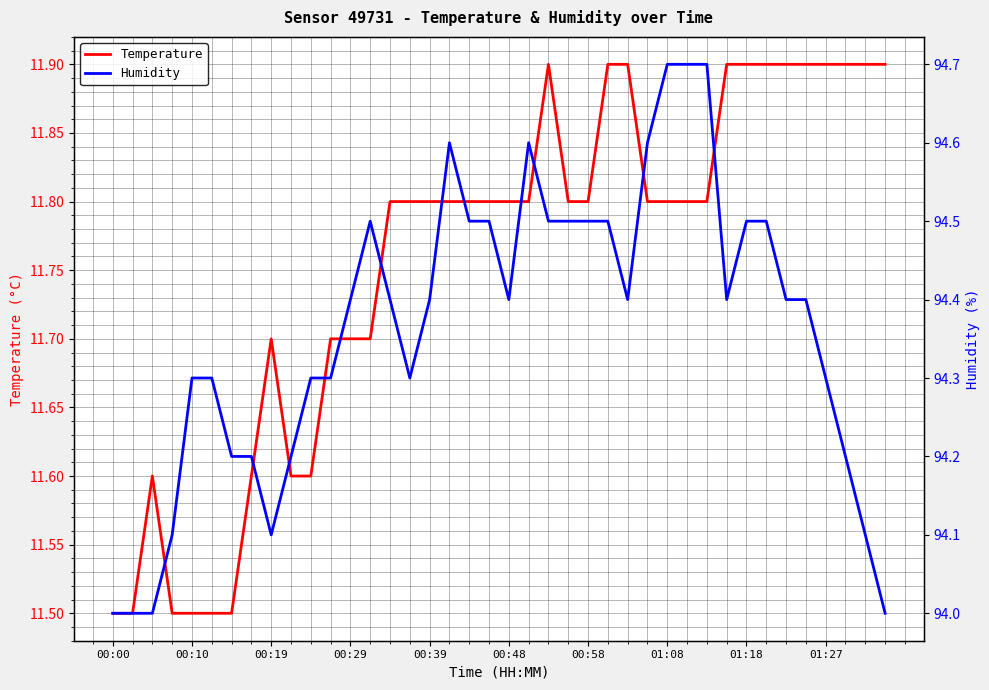

Rank the series by their average value, from lowest to highest.

Temperature, Humidity